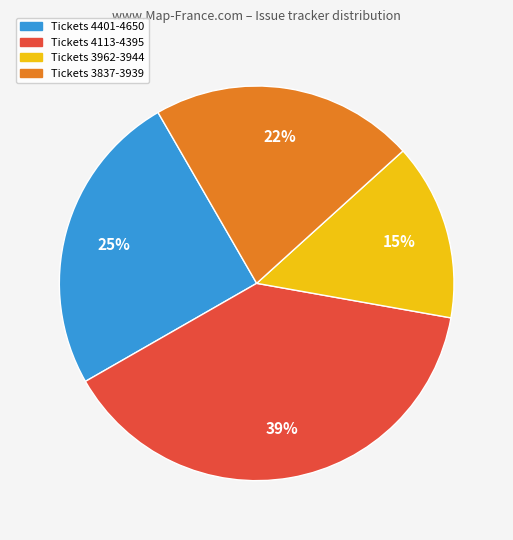

To the nearest percent, what is the difference between the largest and smallest slice percentages?

24%